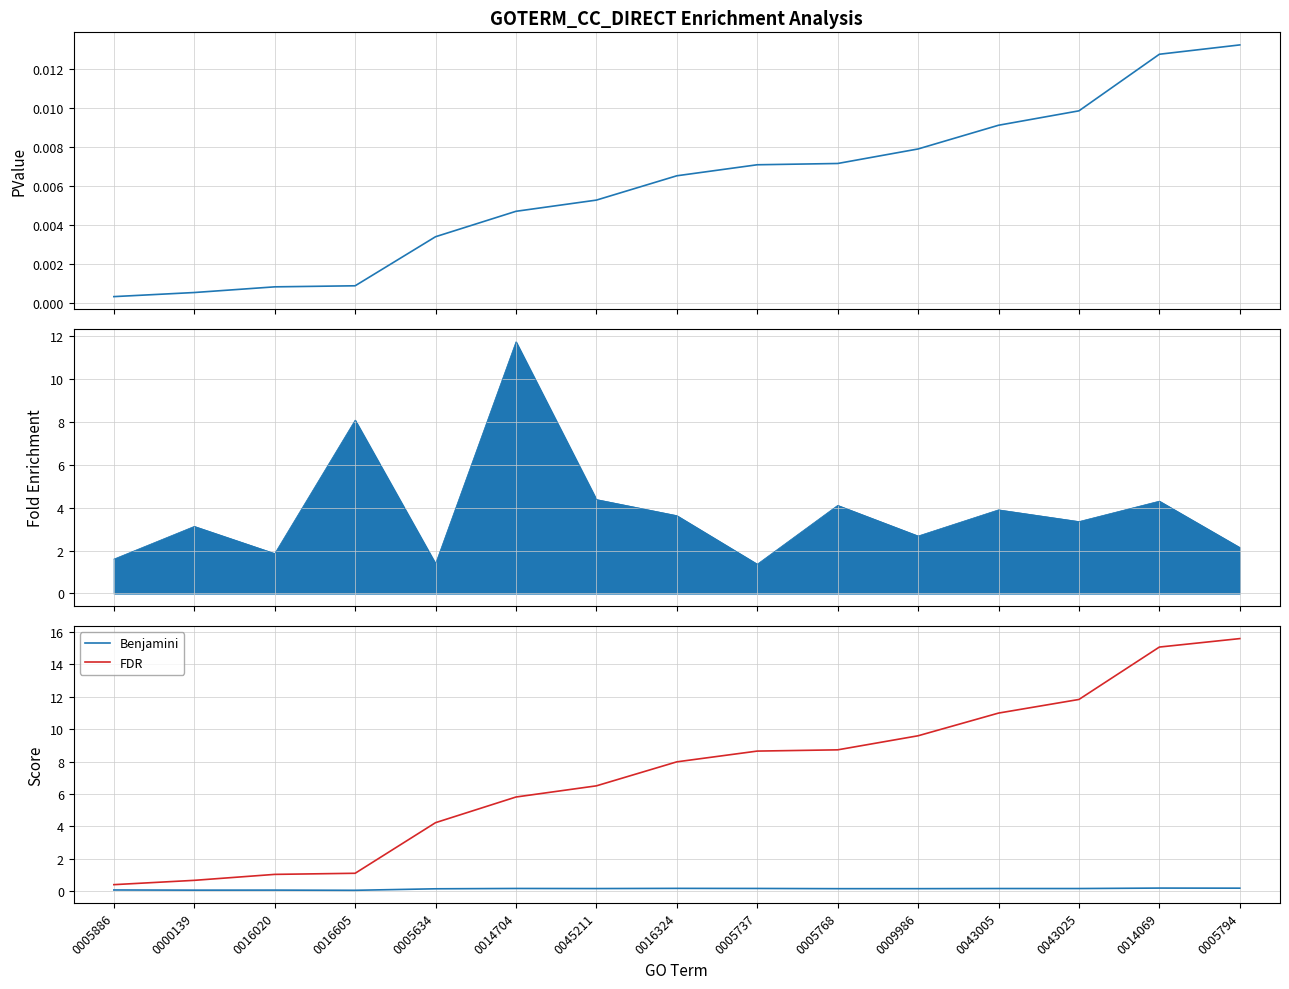

Which series changed the most between 0005634 and 0005768?

FDR